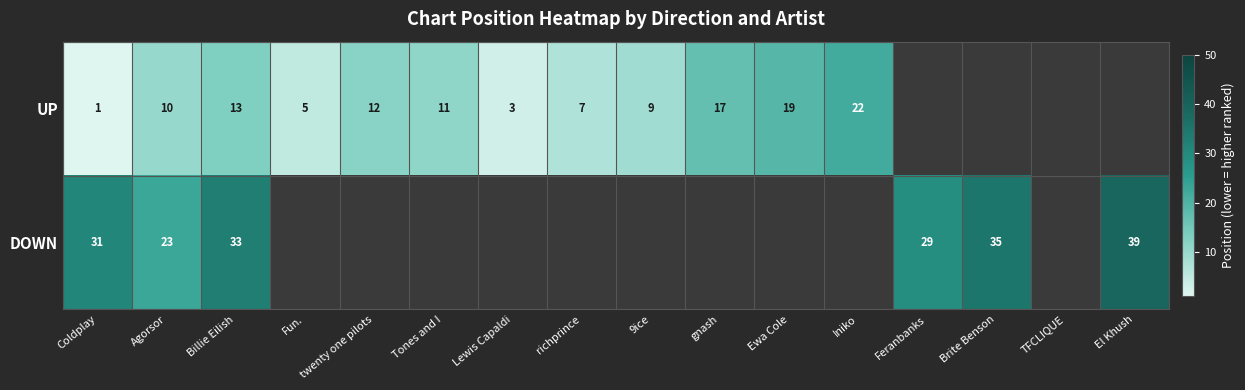

The DOWN series shows 45.5 at Coldplay. True or false?

False